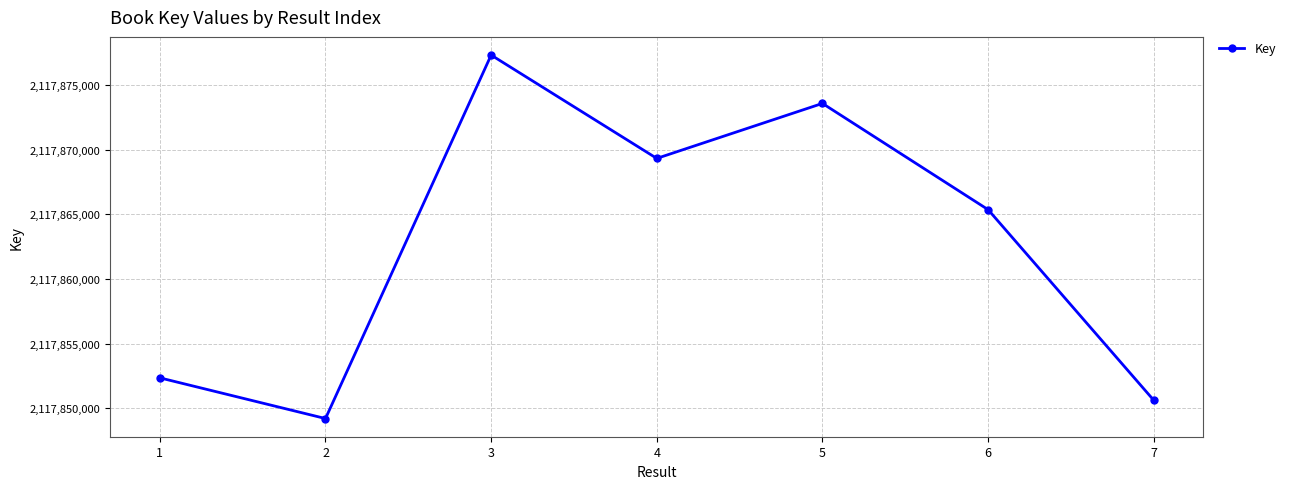

Reading left to right, transcribe all the data shown in this chart.

2117852360	2117849213	2117877320	2117869329	2117873581	2117865368	2117850629